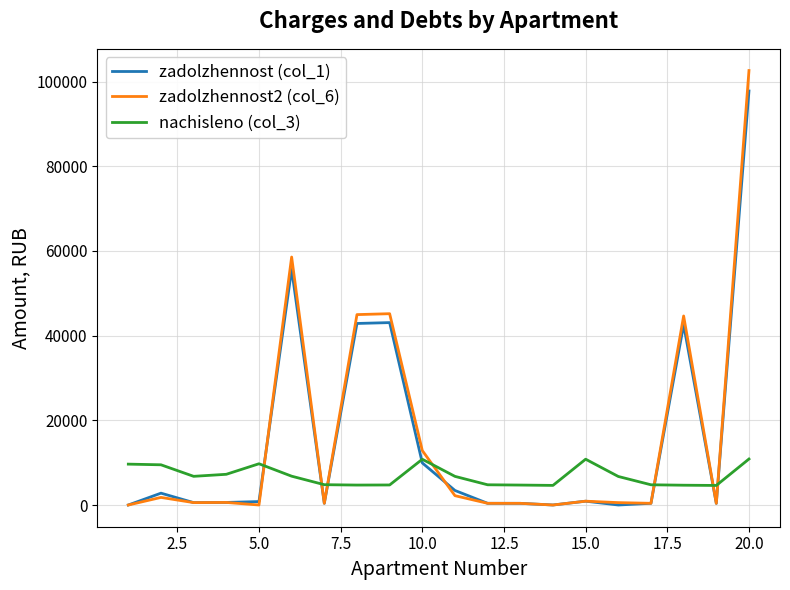

Is this an area chart (filled region under the line)?

No